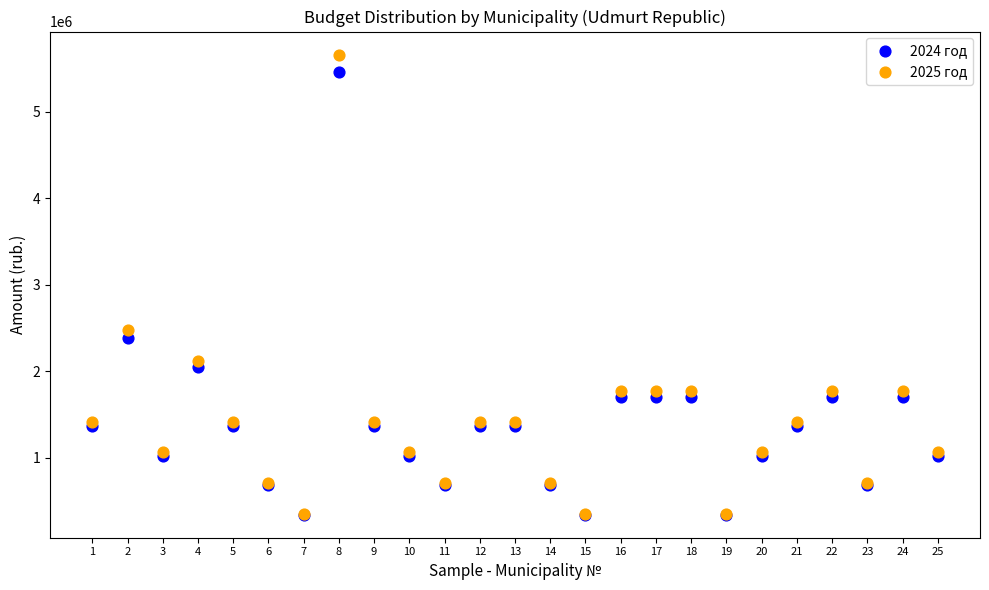

Across all series, what Y value is closest to 2999758?

2475490.6